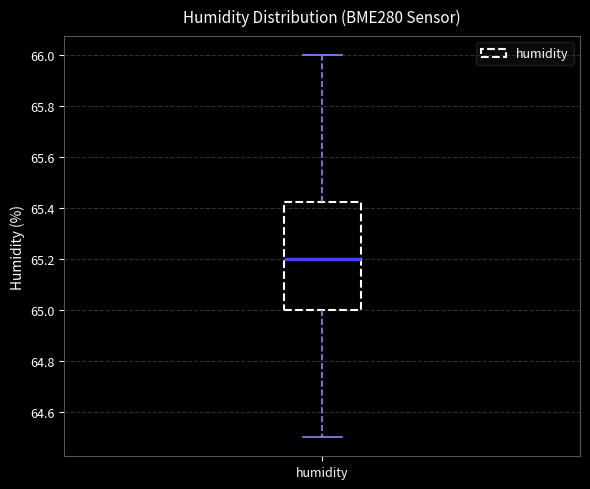

Transcribe this box plot: give where the median line is, the range the box spans, and where the two whiskers end, as read against the y-axis. The values are not printed on the chart, so give them approximately, as read against the axis.

median 65.20, box 65.00 to 65.42, whiskers 64.50 to 66.00